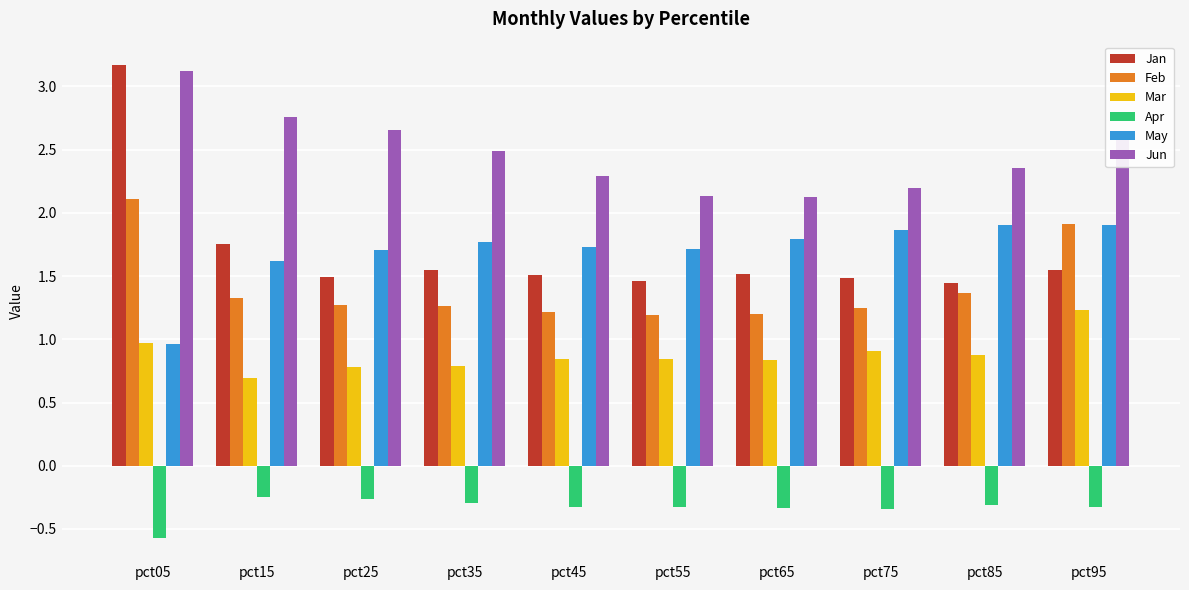

What is the value of the Jun bar at the 8th from the left?

2.2